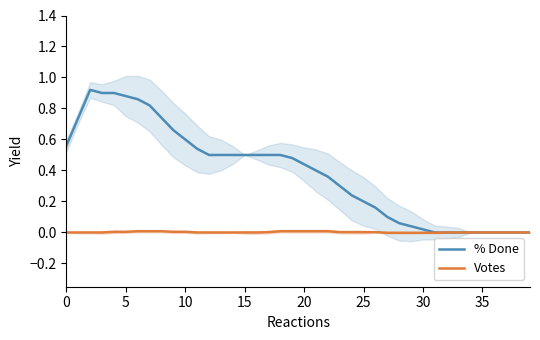

Which series has the largest total across all categories?

% Done